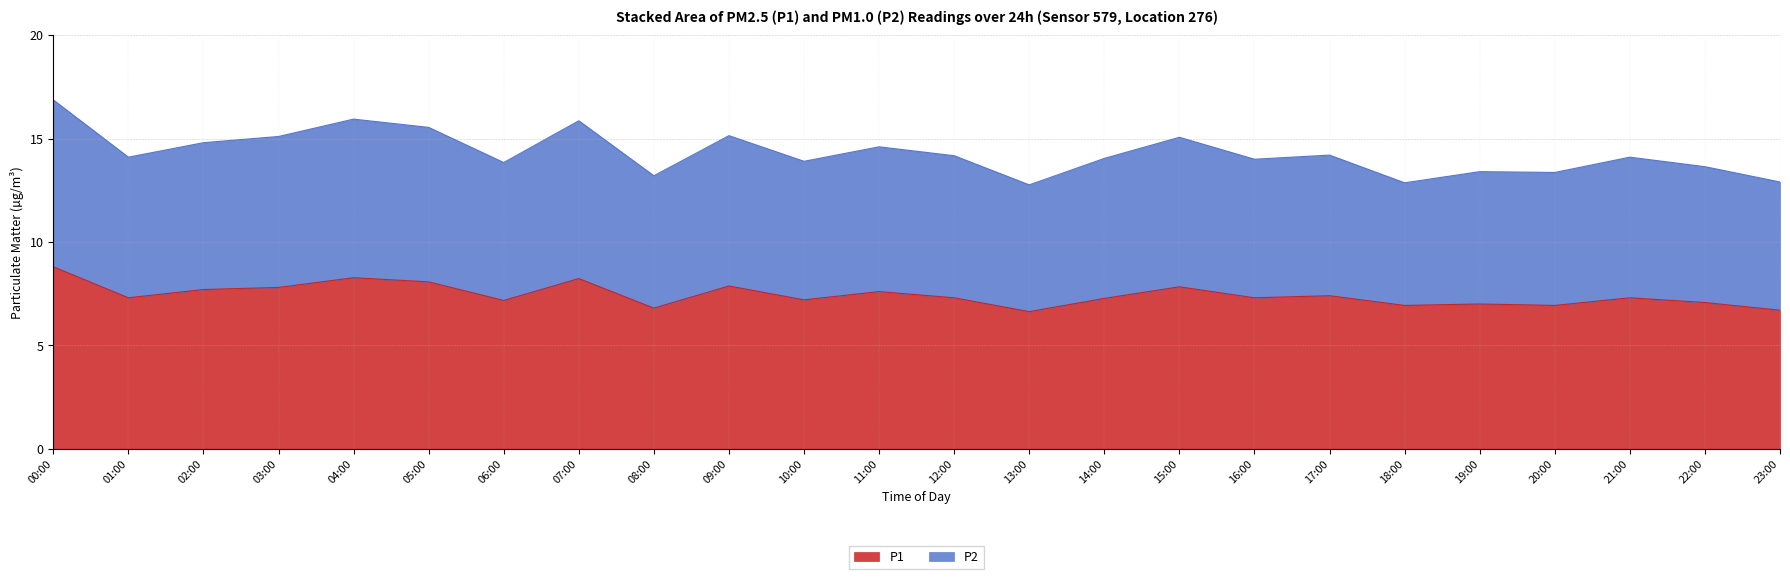

At which label is P2 closest to 14?

16:00